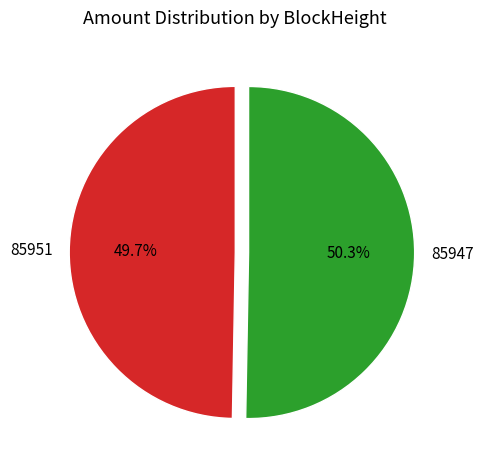

Rank the categories by value from highest to lowest.

85947, 85951